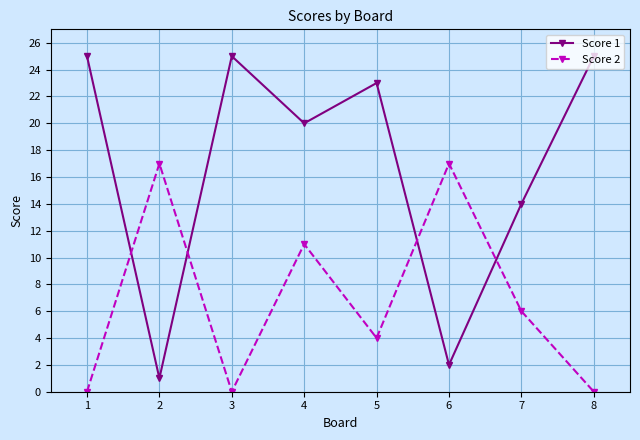

What is the value of the Score 1 point at the 4th from the left?

20